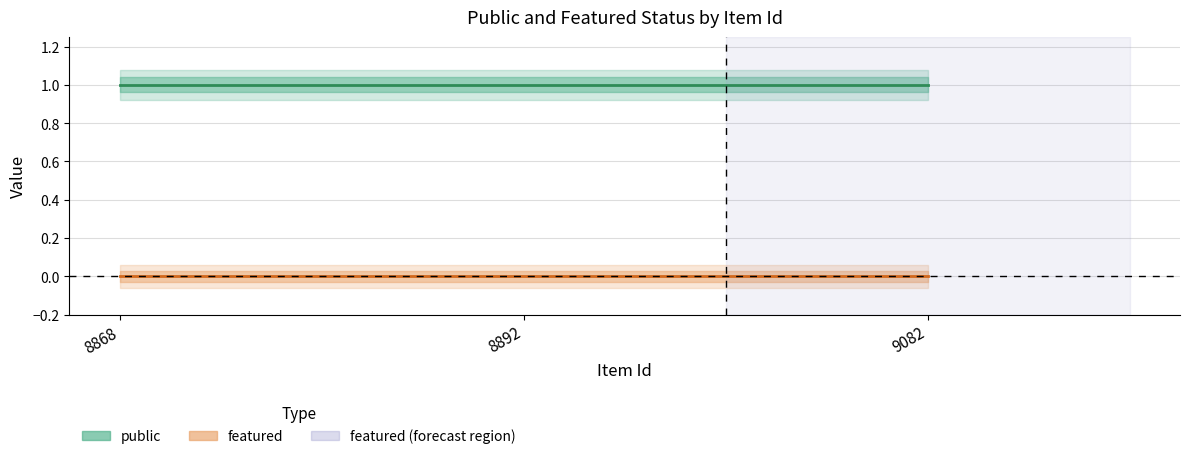

At which category is the sum across all series the highest?

8868